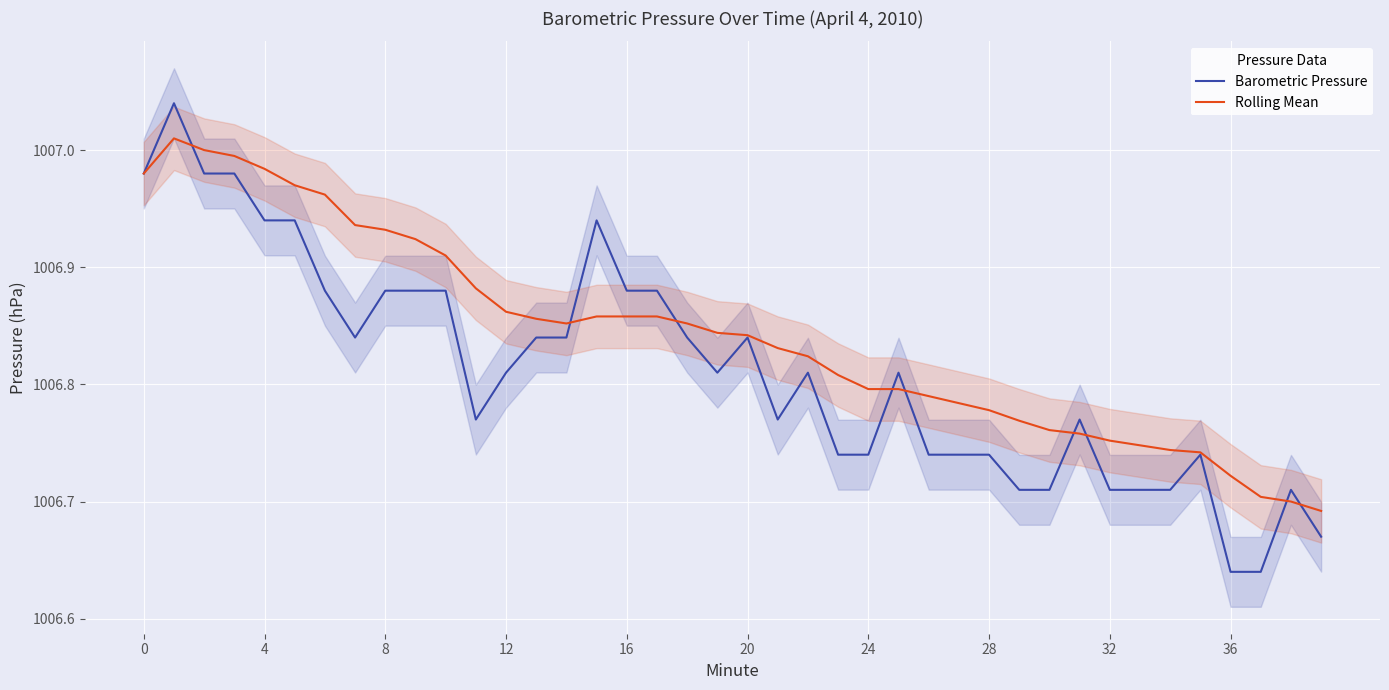

True or false: Rolling Mean has a value of 1556.5 at 0.

False